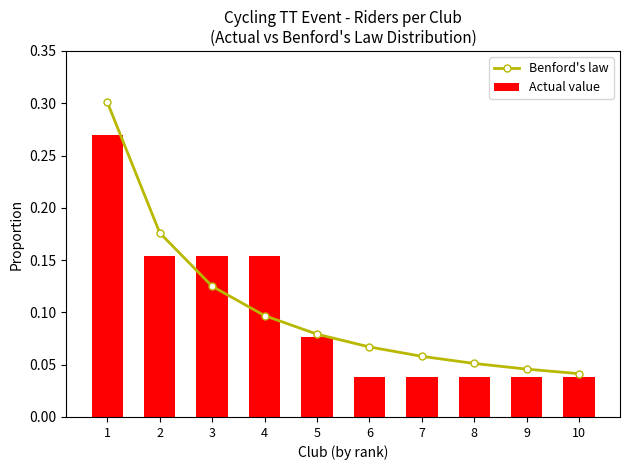

What is the spread (max minus min) of values at 4?

0.1